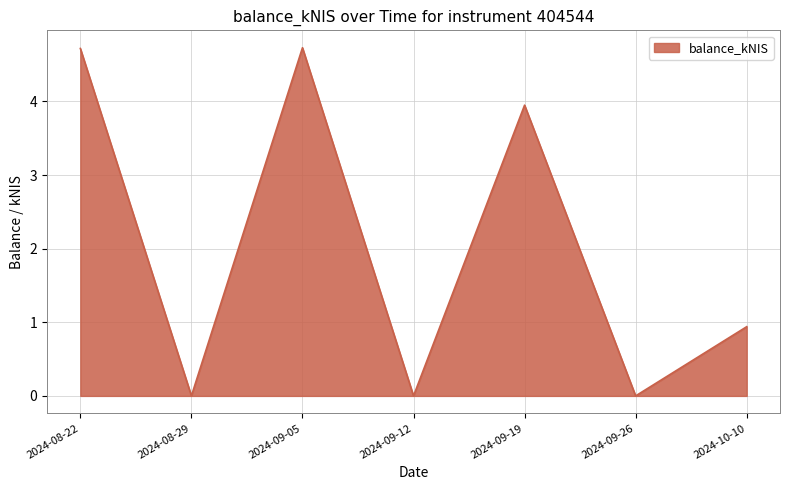

What is the maximum value shown in the chart?

4.7